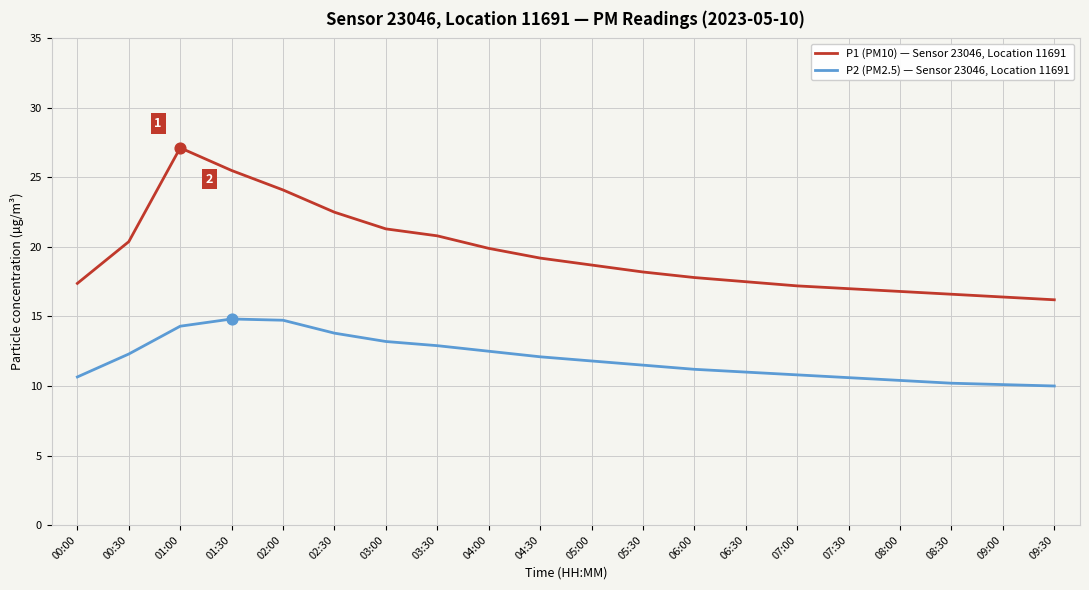

Which series has the widest spread of values?

P1 (PM10) — Sensor 23046, Location 11691